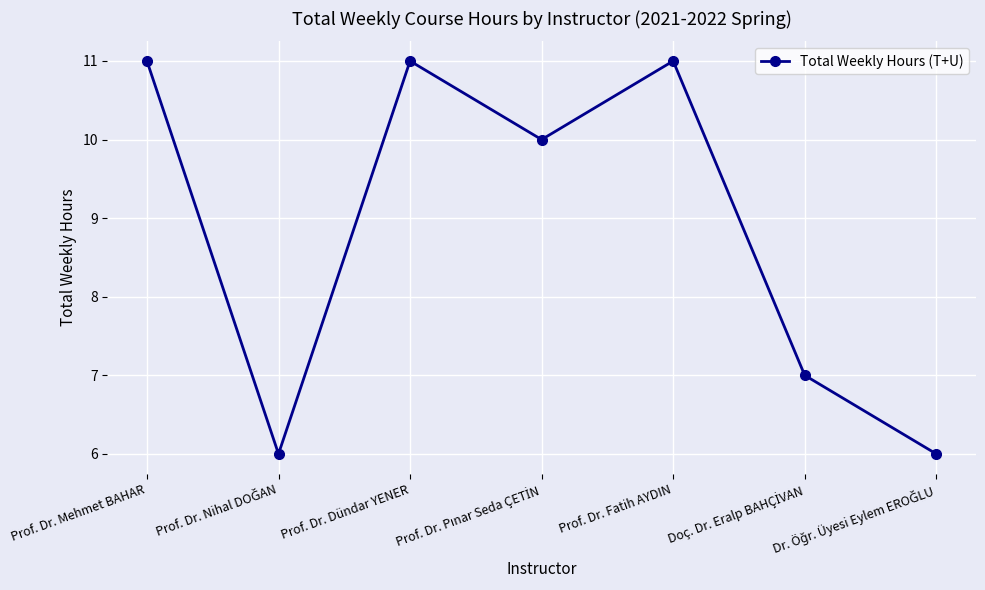

What is the label of the 5th point from the right?

Prof. Dr. Dündar YENER